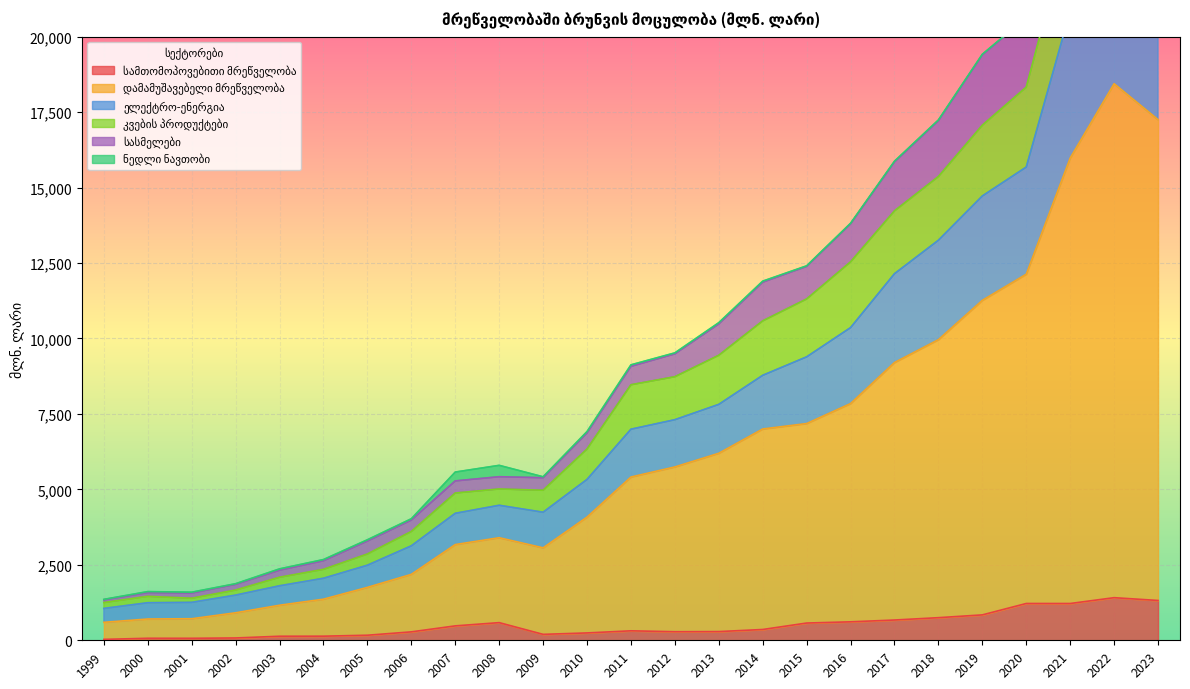

Which has a higher value, 2020 or 2018?

2020